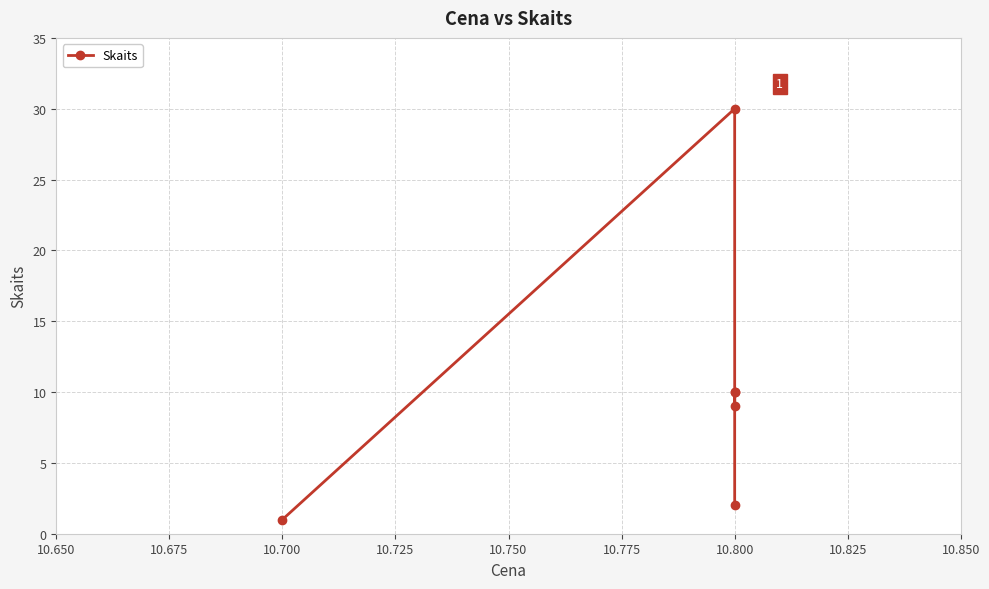

How many data points are less than 10?

3